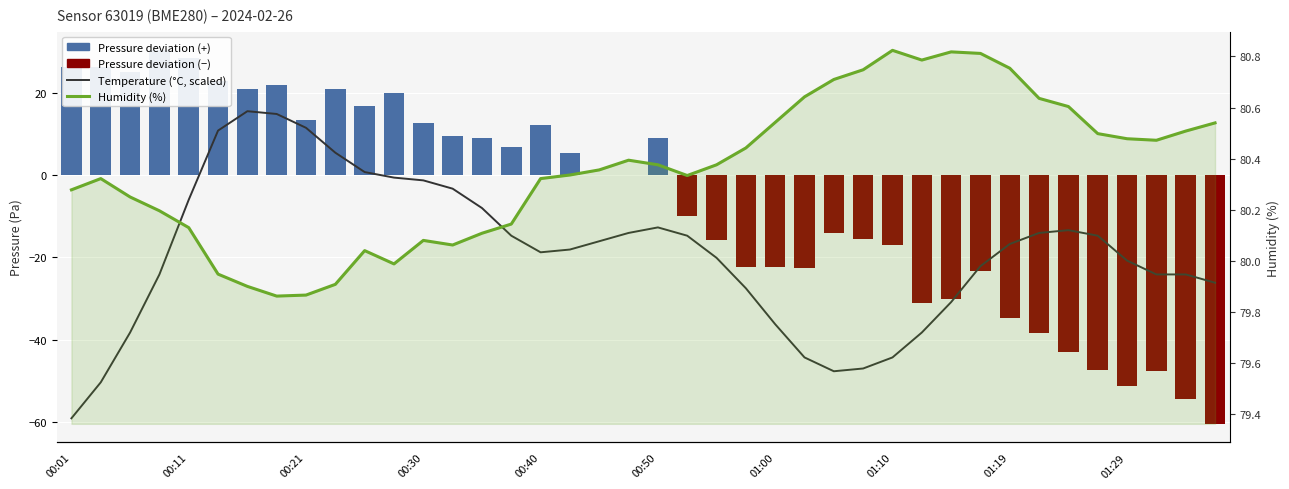

At which label is Temperature (°C, scaled) closest to -21?

01:29